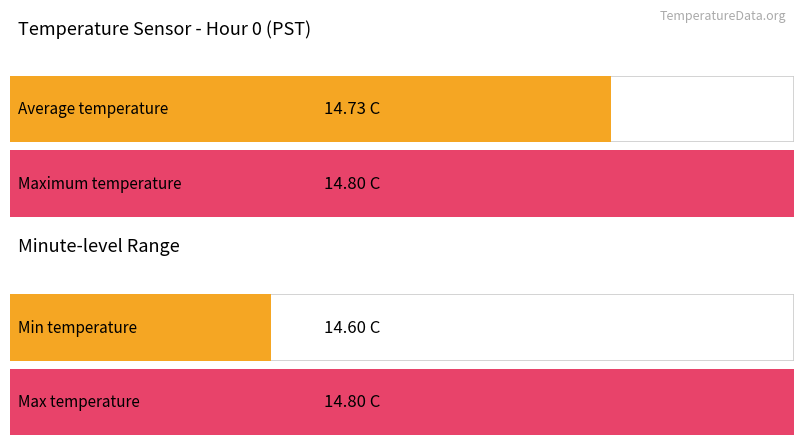

What is the difference between the maximum and second lowest values in the Average utilization series?

0.1